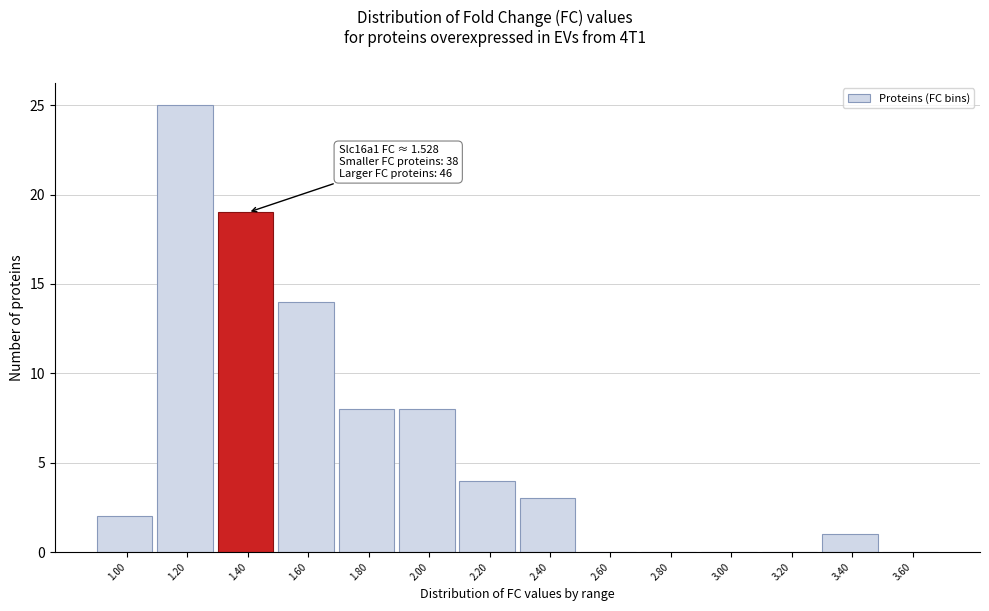

Reading left to right, list all the values displayed in this chart.

1.00=2	1.20=25	1.40=19	1.60=14	1.80=8	2.00=8	2.20=4	2.40=3	2.60=0	2.80=0	3.00=0	3.20=0	3.40=1	3.60=0